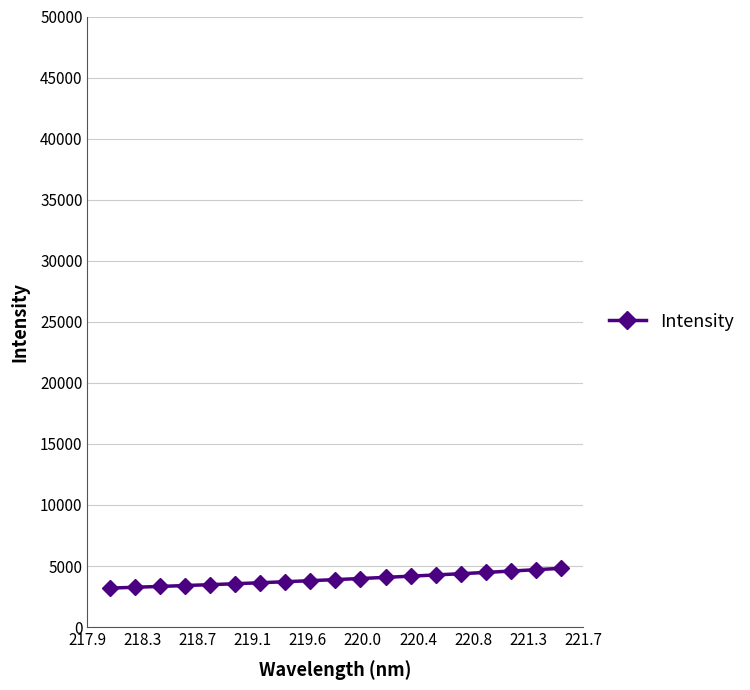

What is the sum of all values?

74662.1